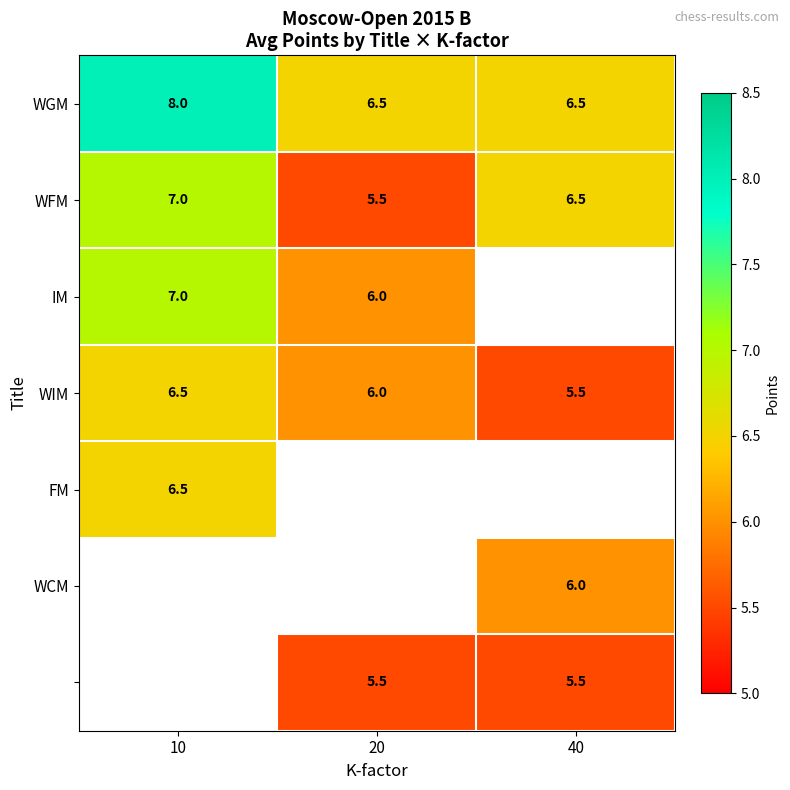

What is the average value of the WIM series?

6.0